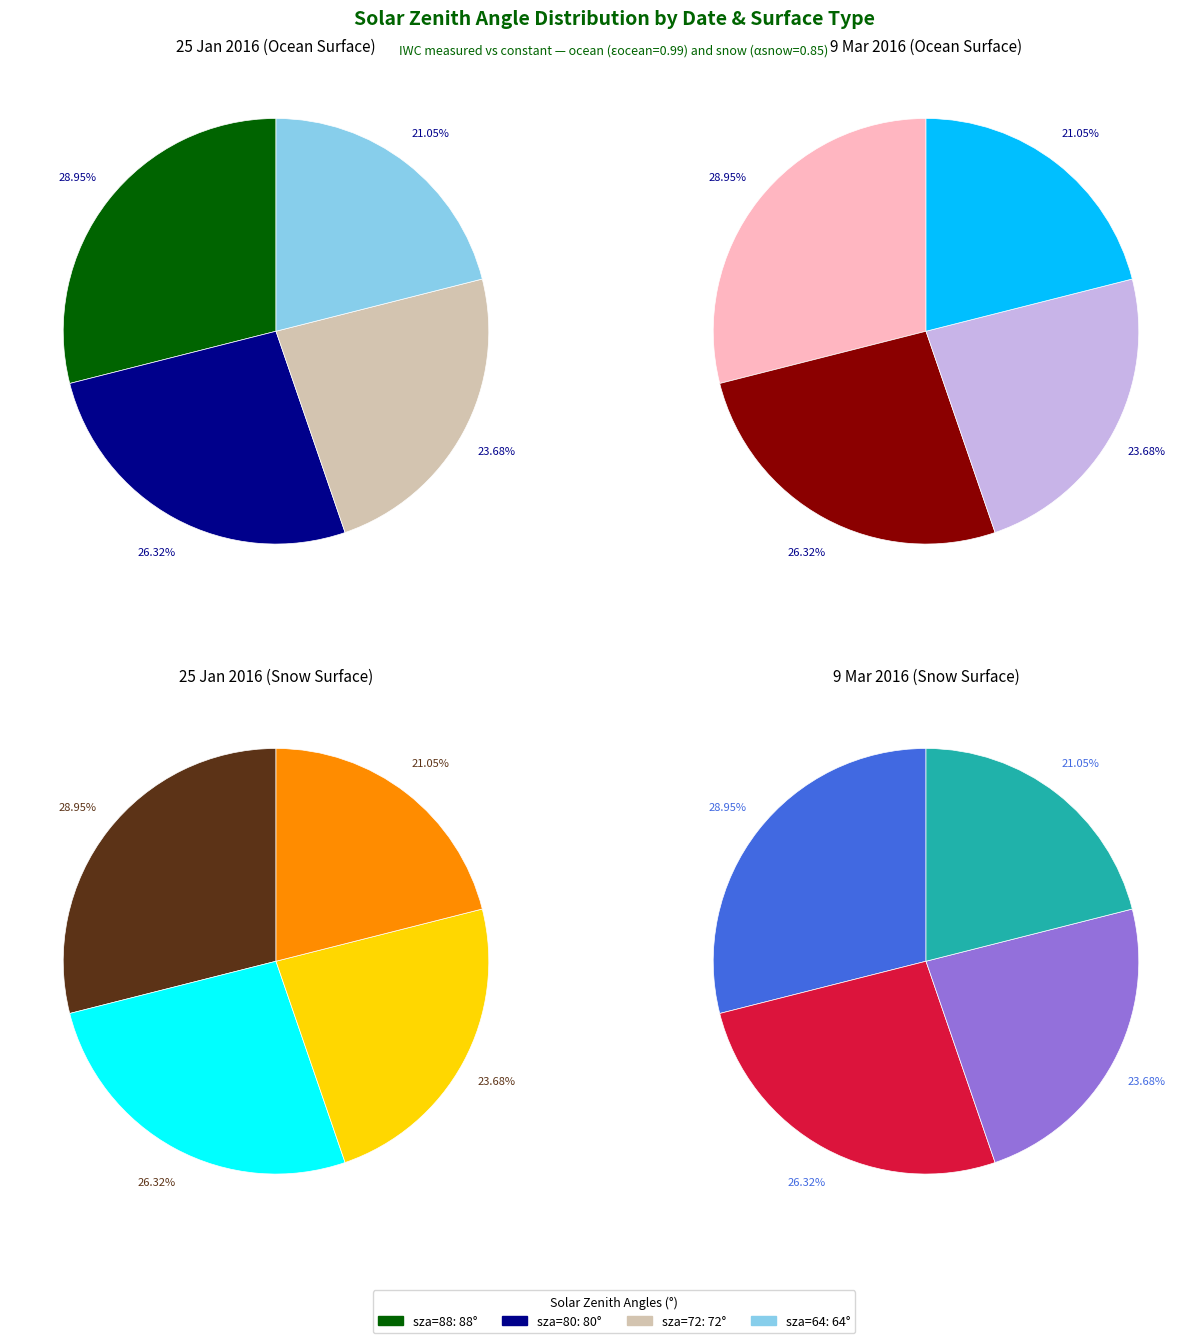

Does any single category account for the majority?

No